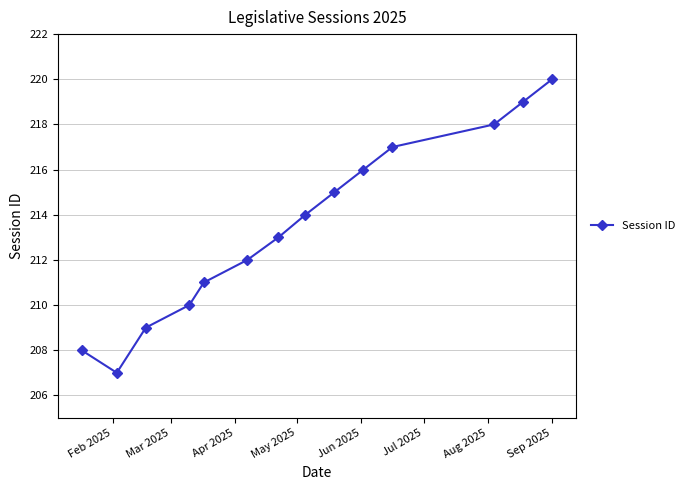

What is the smallest value displayed?

207